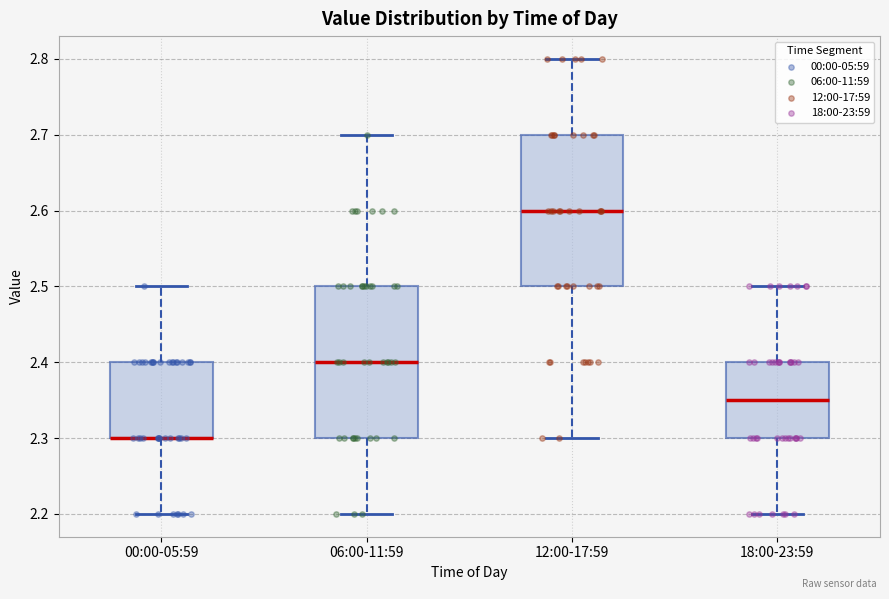

Where does the upper whisker of the box for 00:00-05:59 end on the y-axis? The values are not printed on the chart, so give them approximately, as read against the axis.

2.50